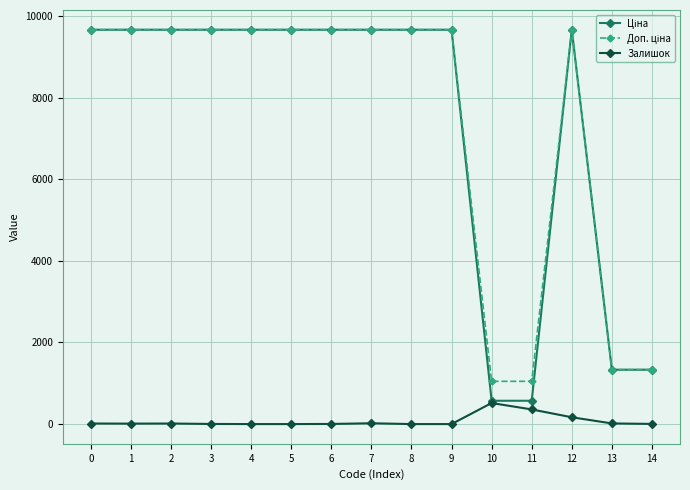

What is the highest value of the Залишок series?

516.0